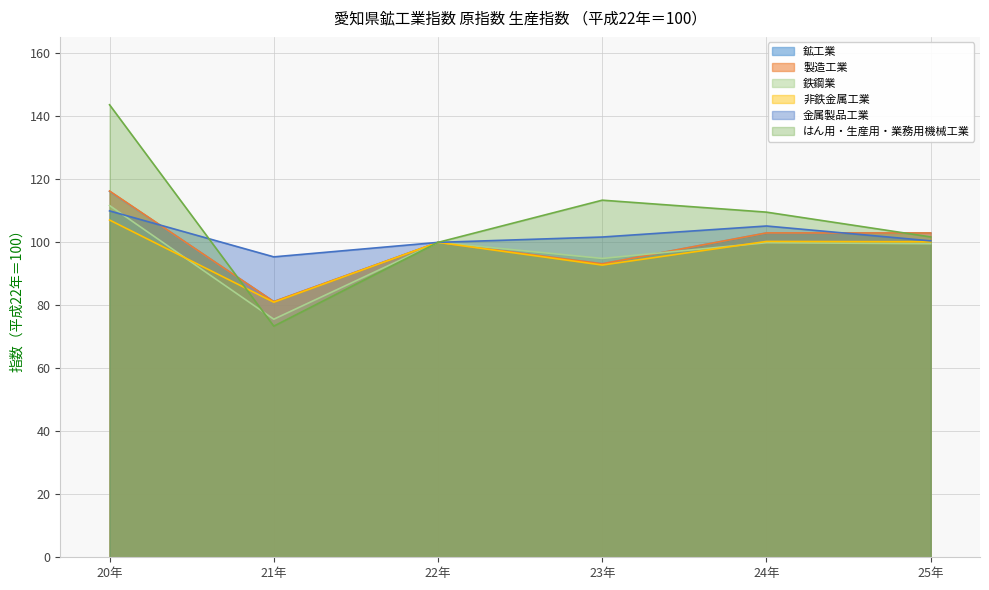

Reading left to right, what are all the values shown in this chart?

鉱工業: 20年=116.2	21年=81.2	22年=100.0	23年=93.2	24年=103.0	25年=103.0
製造工業: 20年=116.3	21年=81.2	22年=100.0	23年=93.2	24年=103.0	25年=103.0
鉄鋼業: 20年=111.7	21年=75.6	22年=100.0	23年=94.9	24年=99.9	25年=99.6
非鉄金属工業: 20年=107.1	21年=81.0	22年=100.0	23年=92.8	24年=100.3	25年=100.2
金属製品工業: 20年=110.0	21年=95.4	22年=100.0	23年=101.7	24年=105.2	25年=100.5
はん用・生産用・業務用機械工業: 20年=143.7	21年=73.4	22年=100.0	23年=113.4	24年=109.6	25年=101.7